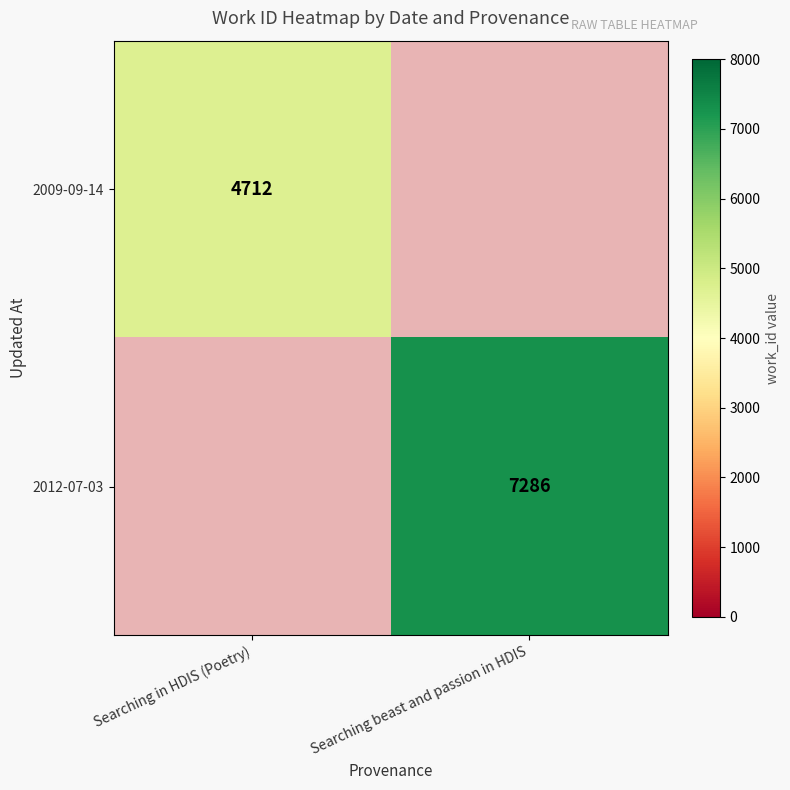

What is the minimum value shown in the chart?

4712.0